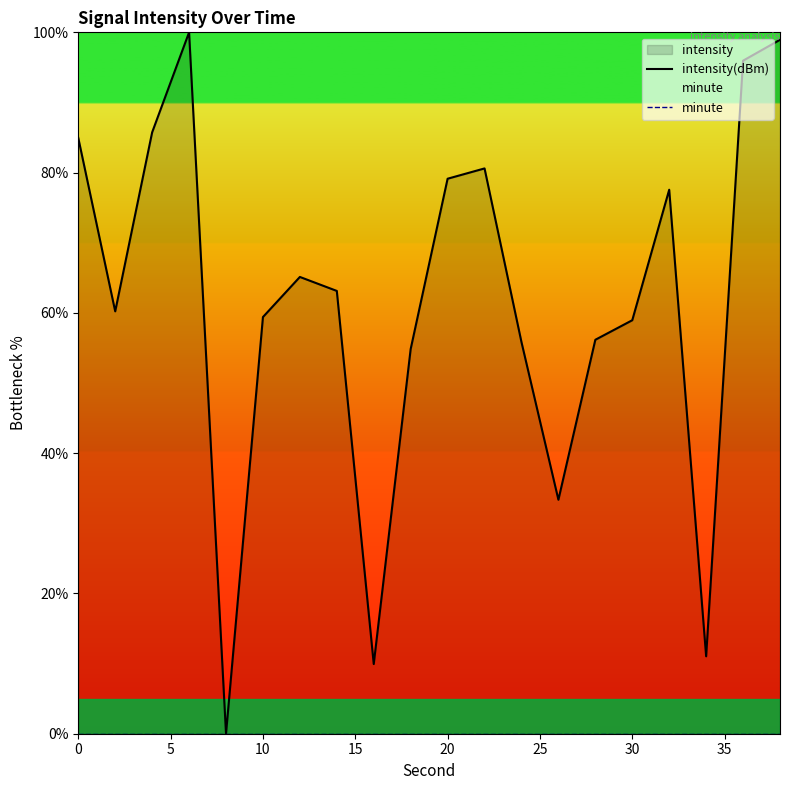

Count the number of data series in this chart.

2